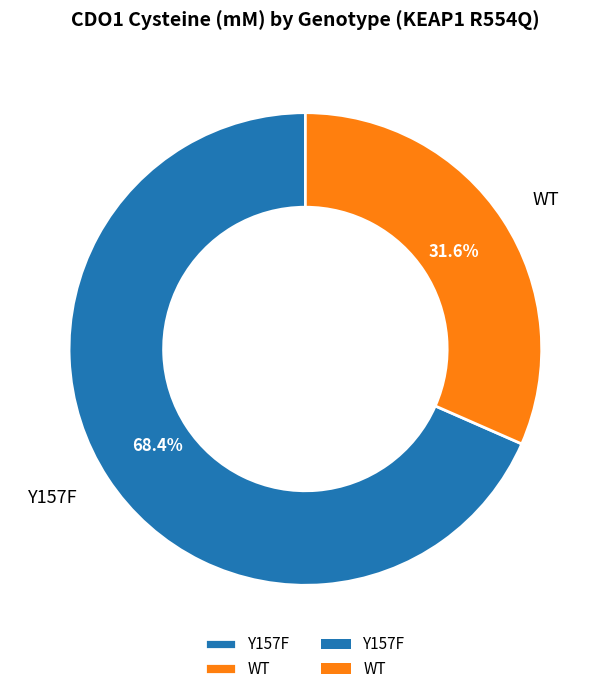

Which slice is the smallest?

WT